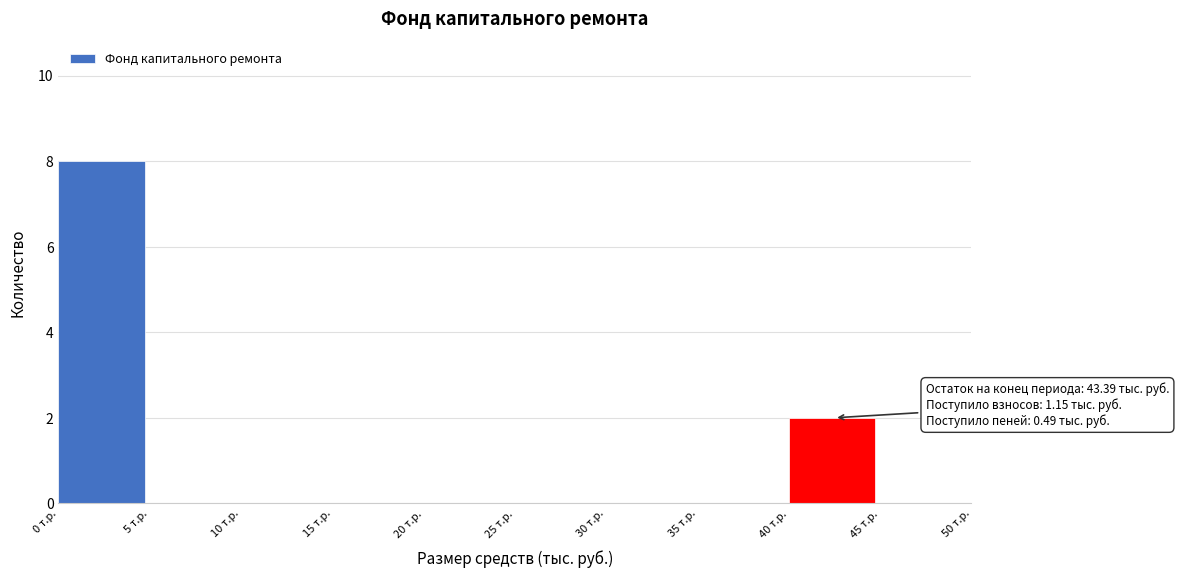

Over which range of the x-axis is the bar tallest?

0 to 5